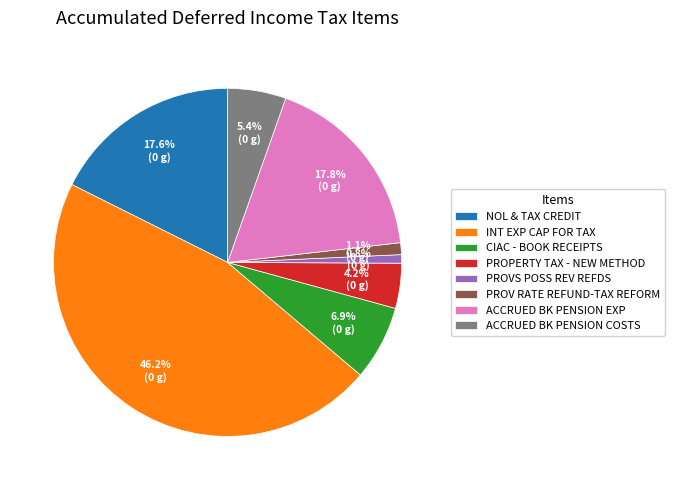

Which has a higher value, PROVS POSS REV REFDS or NOL & TAX CREDIT?

NOL & TAX CREDIT